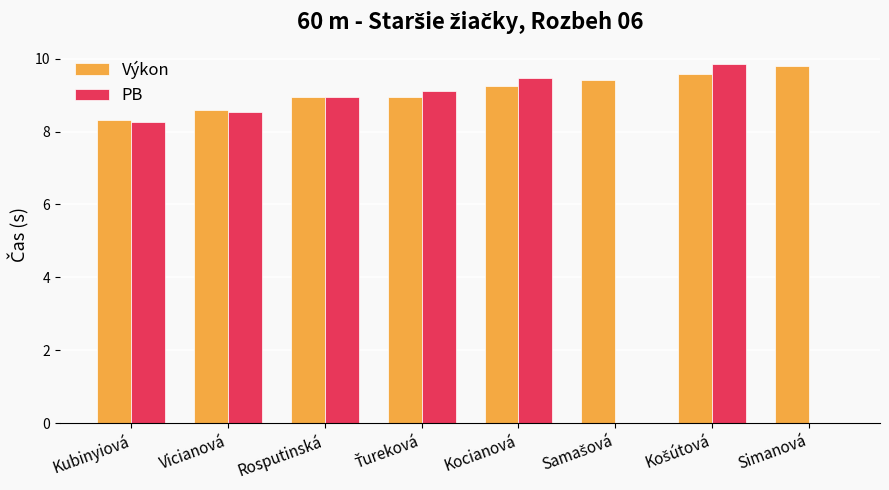

What is the total value across all series at Kocianová?

18.7